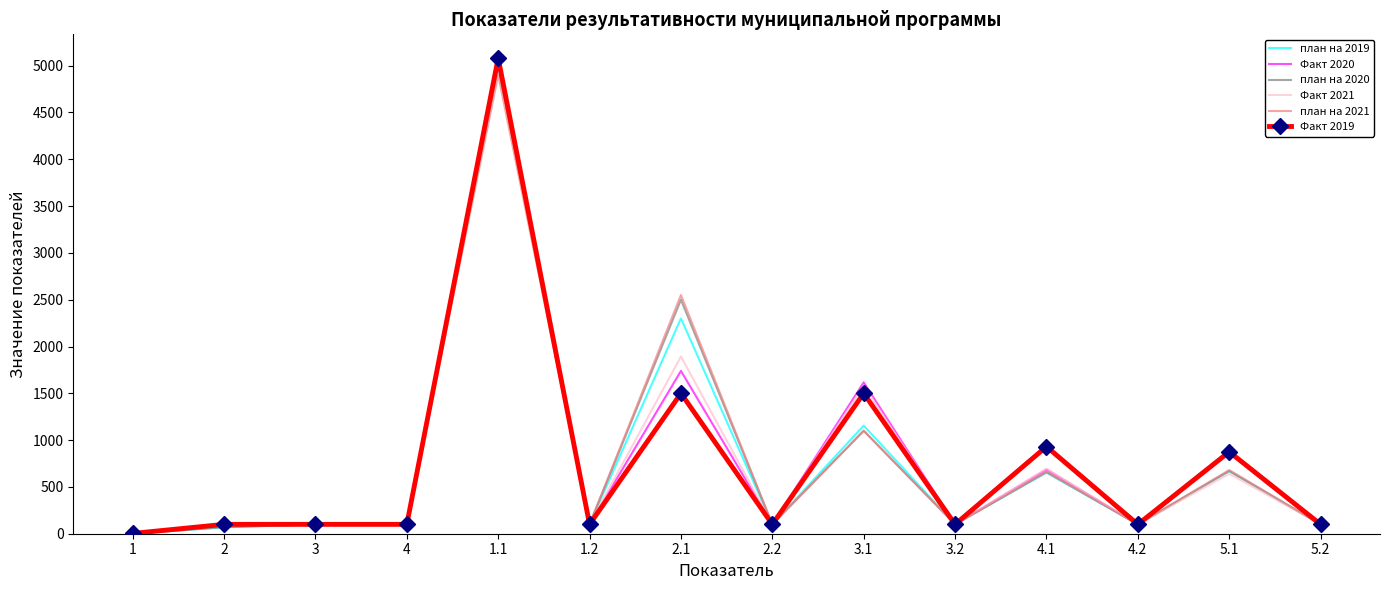

At how many categories does at least one series exceed 1460?

3